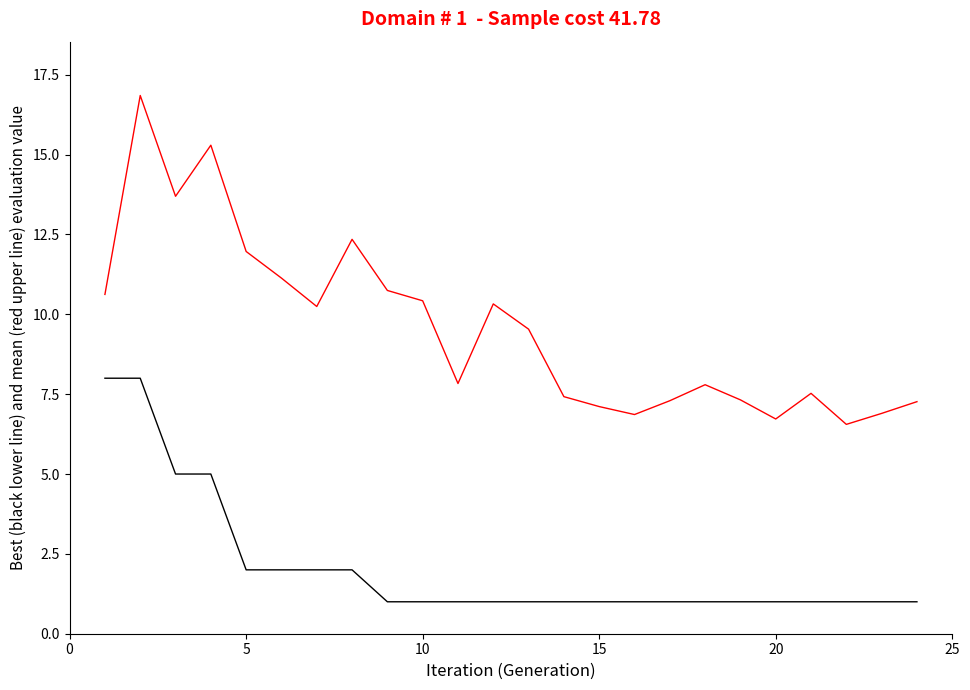

What is the maximum value shown in the chart?

16.9